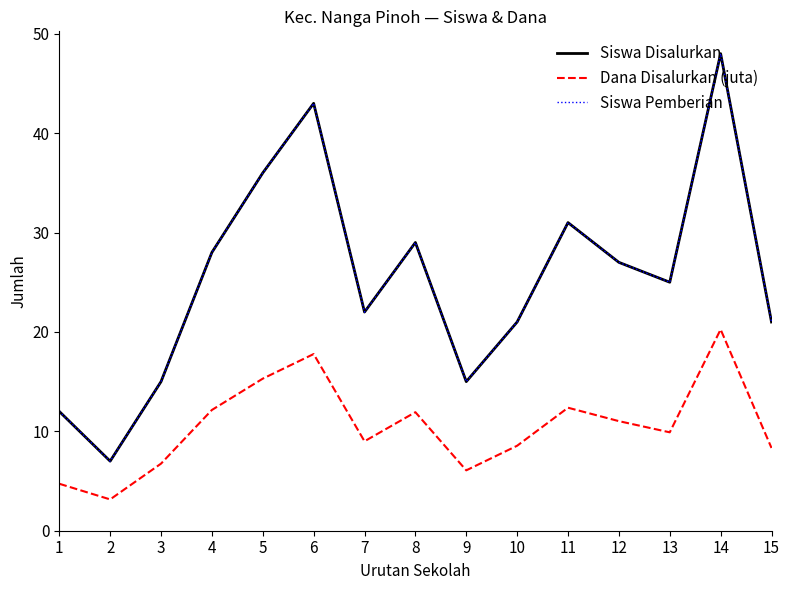

List the labels in order of Dana Disalurkan (juta) value, largest first.

14, 6, 5, 11, 4, 8, 12, 13, 7, 10, 15, 3, 9, 1, 2